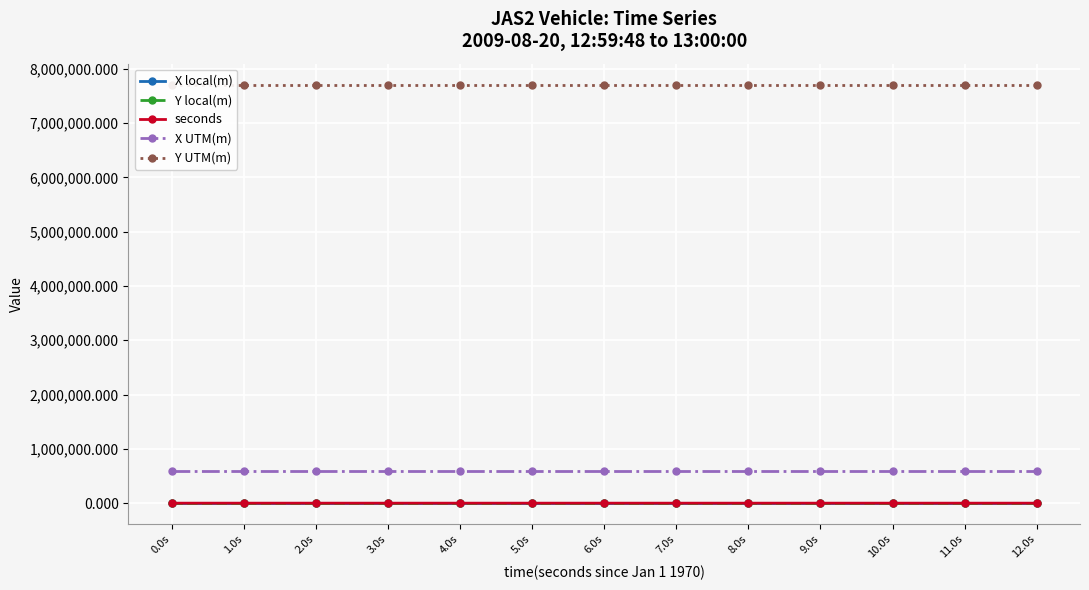

Reading left to right, transcribe all the data shown in this chart.

X local(m): 0.0s=0.0	1.0s=0.0	2.0s=0.0	3.0s=0.0	4.0s=0.0	5.0s=0.0	6.0s=0.0	7.0s=0.0	8.0s=0.0	9.0s=0.0	10.0s=0.0	11.0s=0.0	12.0s=0.0
Y local(m): 0.0s=0.0	1.0s=0.0	2.0s=0.0	3.0s=0.0	4.0s=0.0	5.0s=0.0	6.0s=0.0	7.0s=0.0	8.0s=0.0	9.0s=0.0	10.0s=0.0	11.0s=0.0	12.0s=0.0
seconds: 0.0s=48.1	1.0s=49.1	2.0s=50.1	3.0s=51.1	4.0s=52.1	5.0s=53.1	6.0s=54.1	7.0s=55.1	8.0s=56.1	9.0s=57.1	10.0s=58.1	11.0s=59.1	12.0s=0.1
X UTM(m): 0.0s=583301.0	1.0s=583301.0	2.0s=583301.0	3.0s=583301.0	4.0s=583301.0	5.0s=583301.0	6.0s=583301.0	7.0s=583301.0	8.0s=583301.0	9.0s=583301.0	10.0s=583301.0	11.0s=583301.0	12.0s=583301.0
Y UTM(m): 0.0s=7709003.4	1.0s=7709003.4	2.0s=7709003.4	3.0s=7709003.4	4.0s=7709003.4	5.0s=7709003.4	6.0s=7709003.4	7.0s=7709003.4	8.0s=7709003.4	9.0s=7709003.4	10.0s=7709003.4	11.0s=7709003.4	12.0s=7709003.4